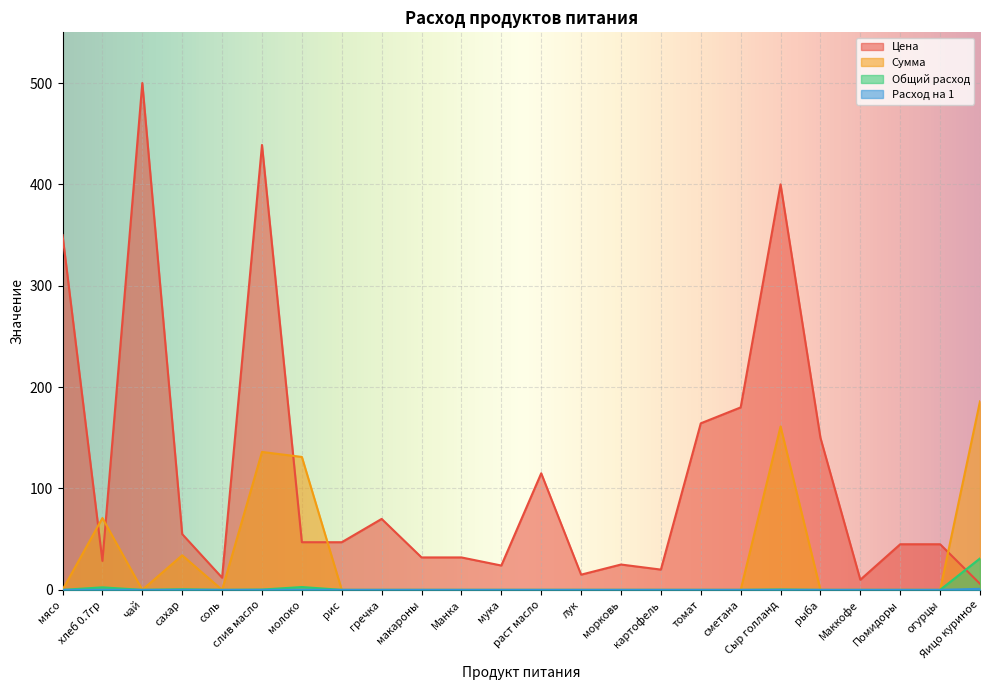

What is the average value of the Цена series?

117.2